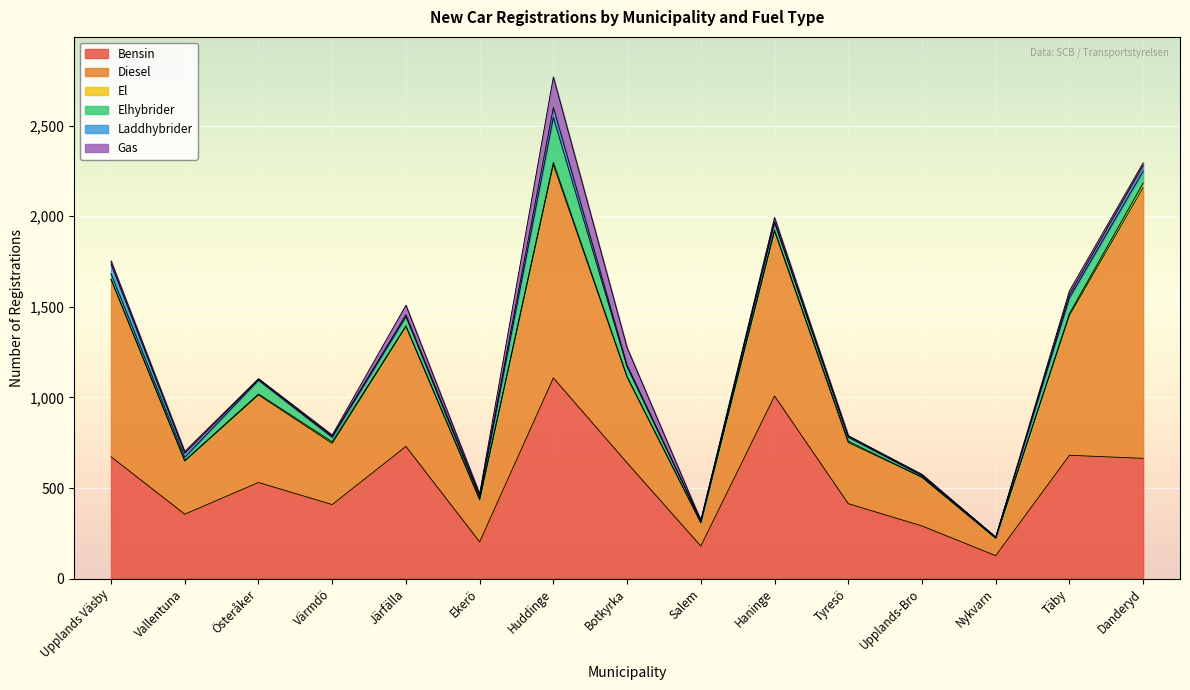

True or false: Diesel and Laddhybrider intersect in this chart.

False